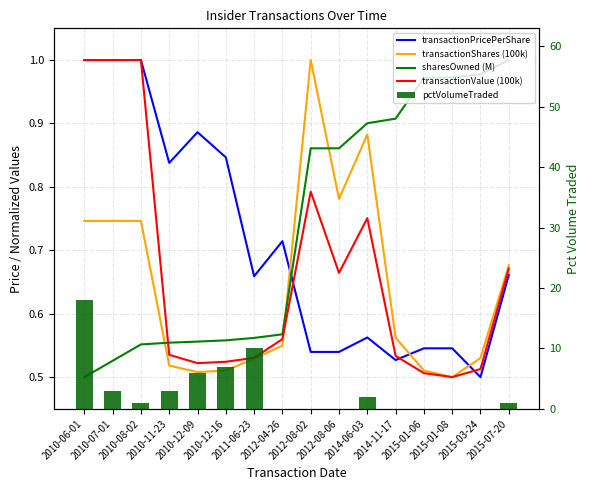

What is the average value of the transactionShares (100k) series?

0.6